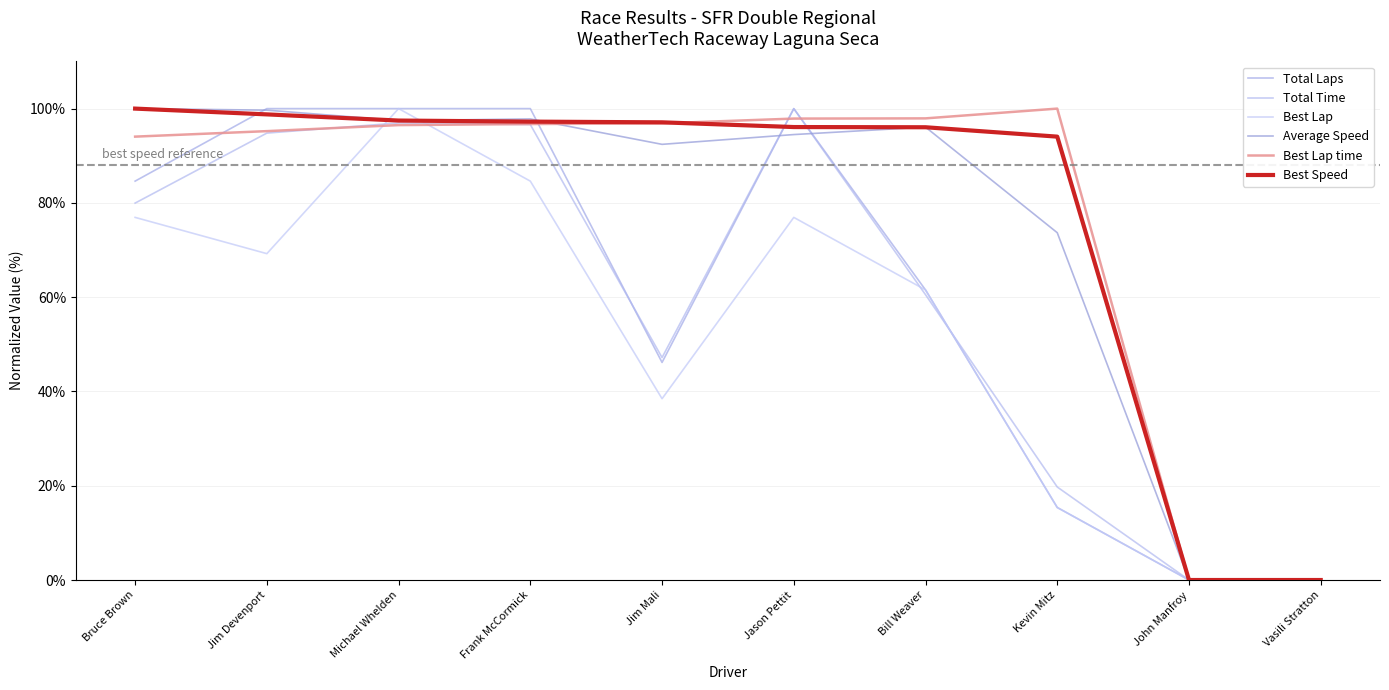

Between Bruce Brown and Jason Pettit, which is larger?

Jason Pettit